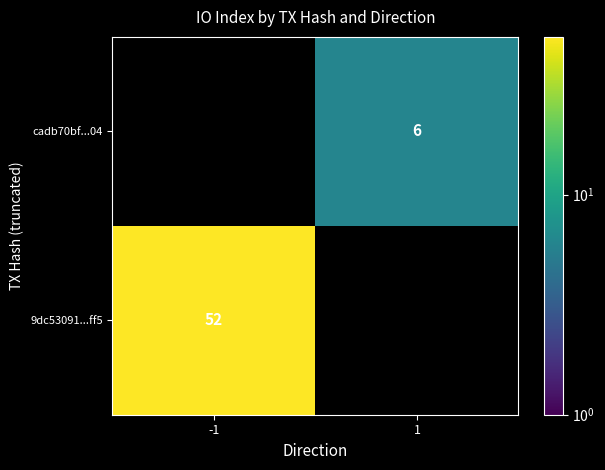

Is the value of 9dc53091...ff5 at -1 greater than the value of cadb70bf...04 at 1?

Yes